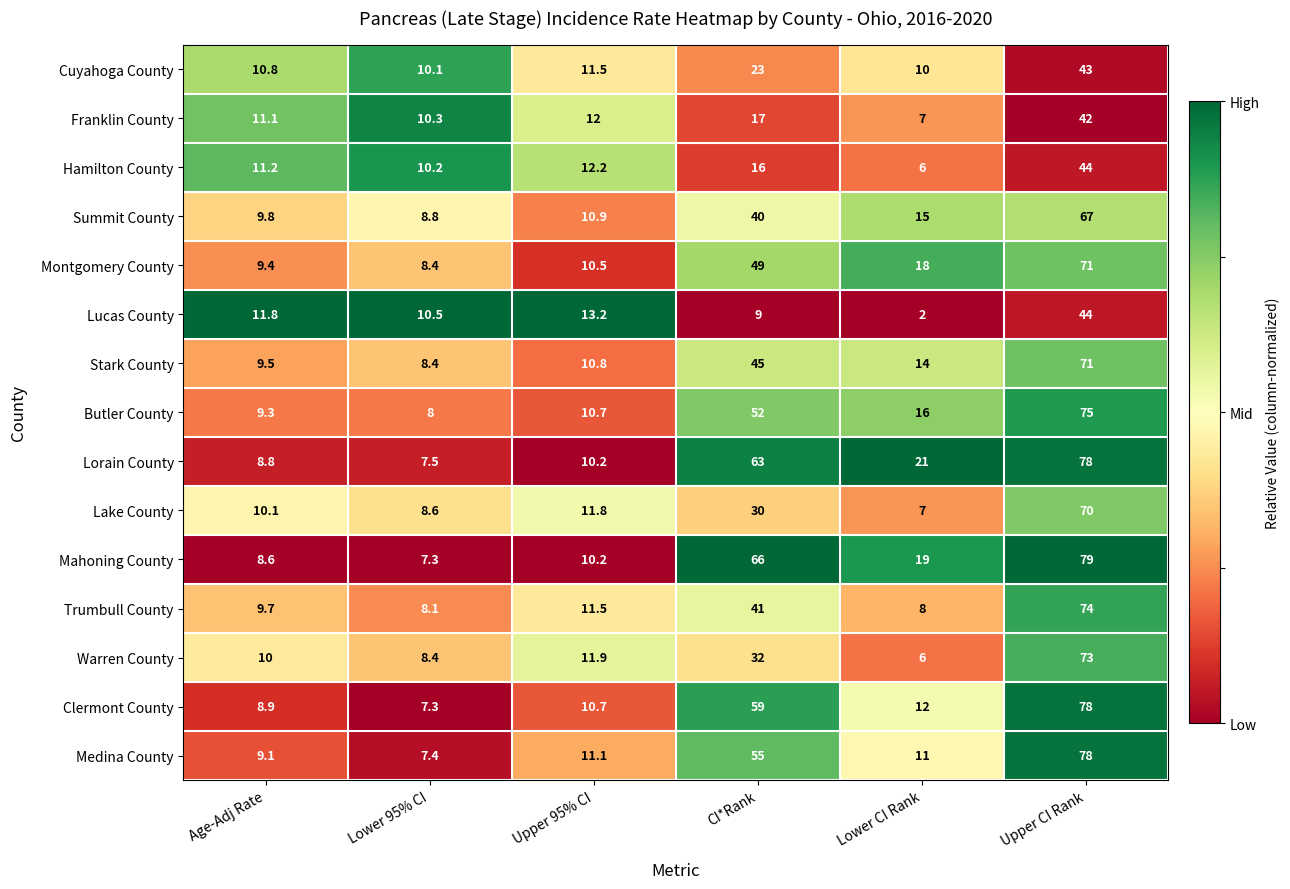

Which series has the largest range (max minus min)?

Mahoning County